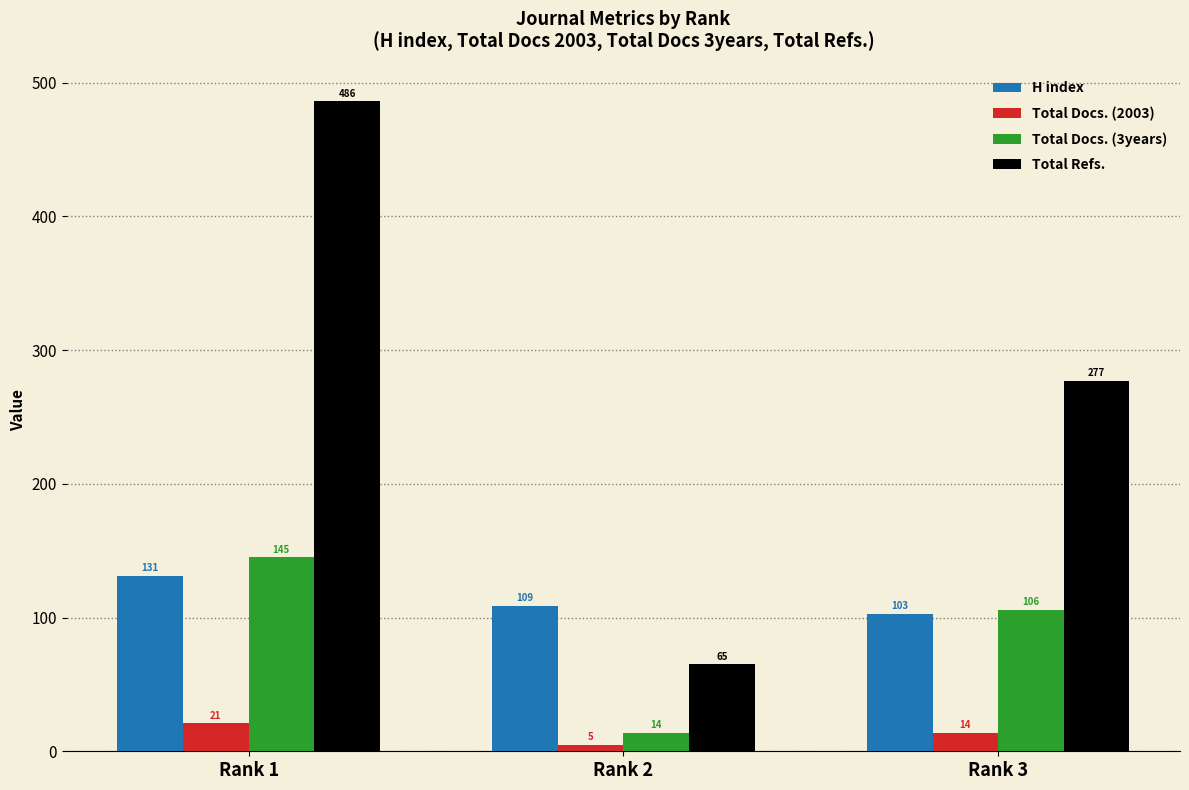

What is the difference between the second highest and minimum values in the Total Docs. (2003) series?

9